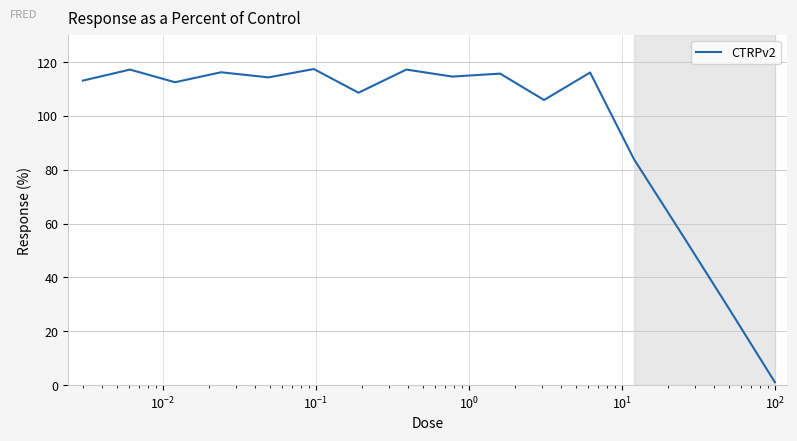

What is the greatest value displayed?

117.4